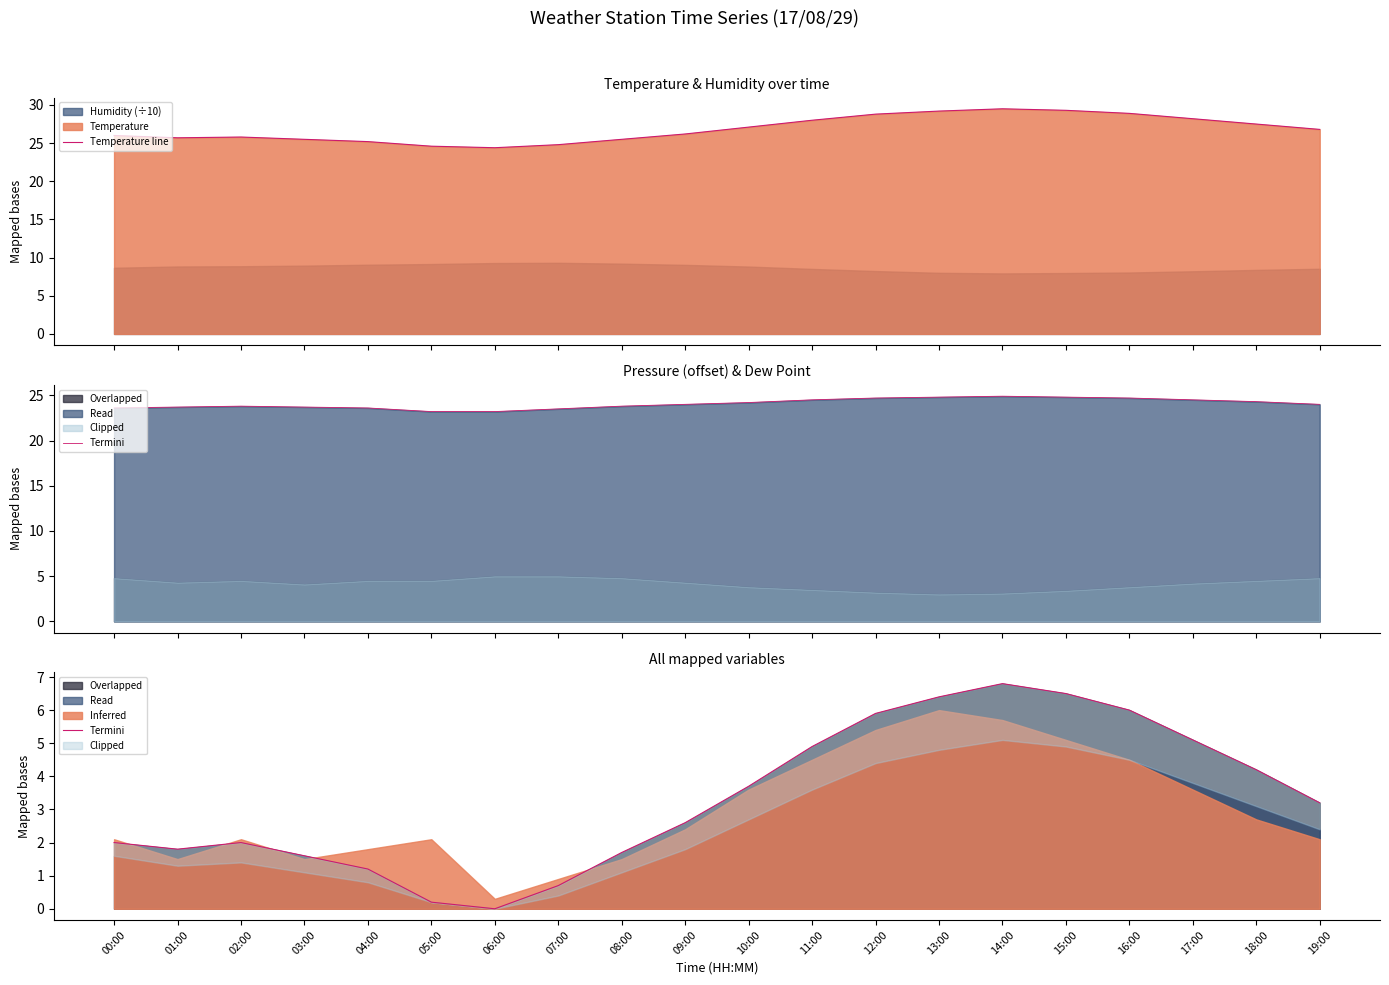

Reading left to right, list all the values displayed in this chart.

Temperature line: 26.0	25.7	25.8	25.5	25.2	24.6	24.4	24.8	25.5	26.2	27.1	28.0	28.8	29.2	29.5	29.3	28.9	28.2	27.5	26.8
Termini: 2.0	1.8	2.0	1.6	1.2	0.2	0.0	0.7	1.7	2.6	3.7	4.9	5.9	6.4	6.8	6.5	6.0	5.1	4.2	3.2